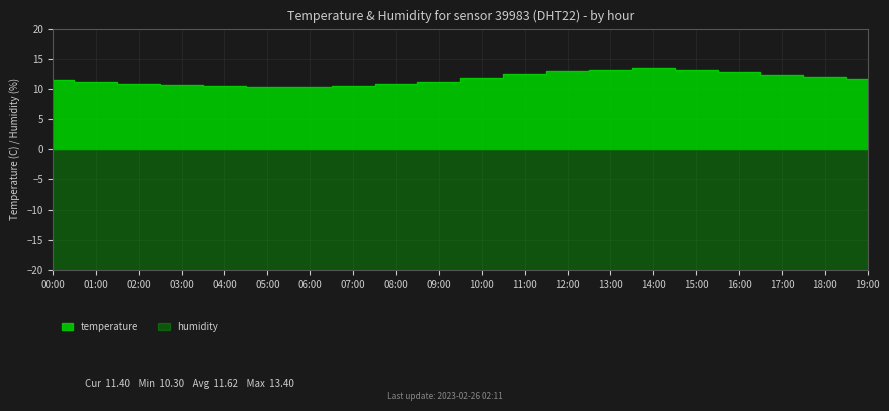

The value at 06:00 is 17.7. True or false?

False